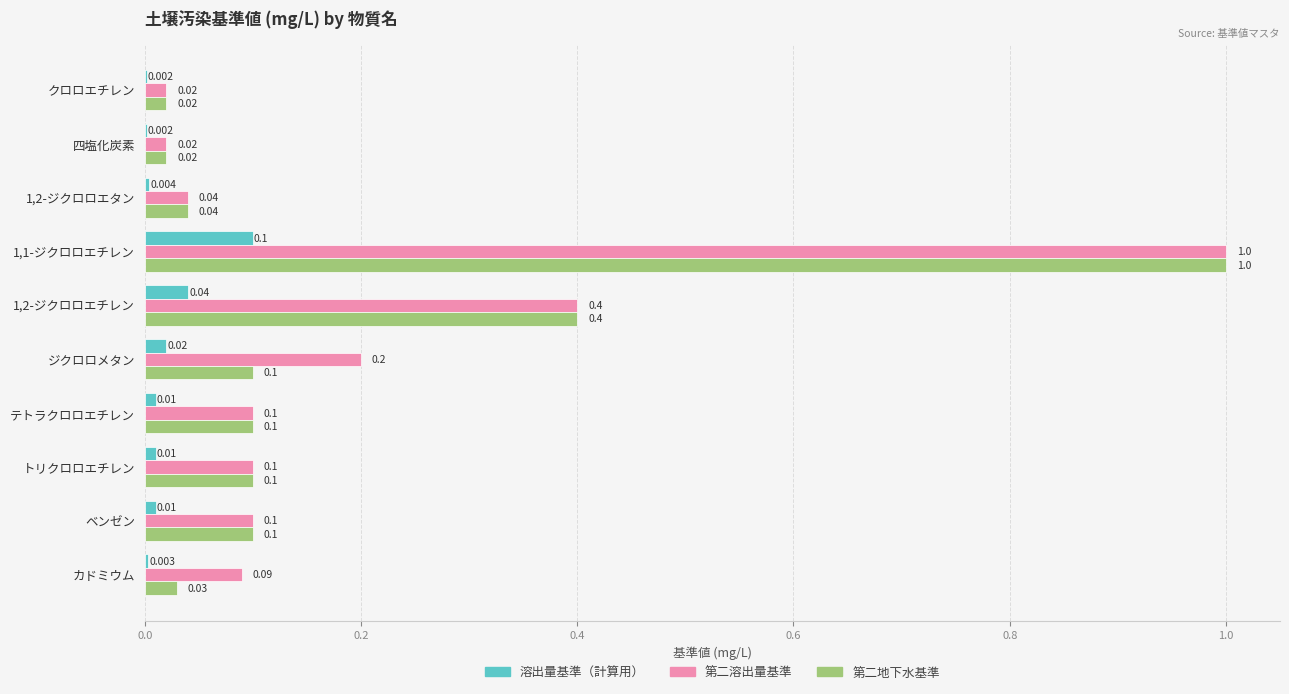

Which series has the largest total across all categories?

第二溶出量基準